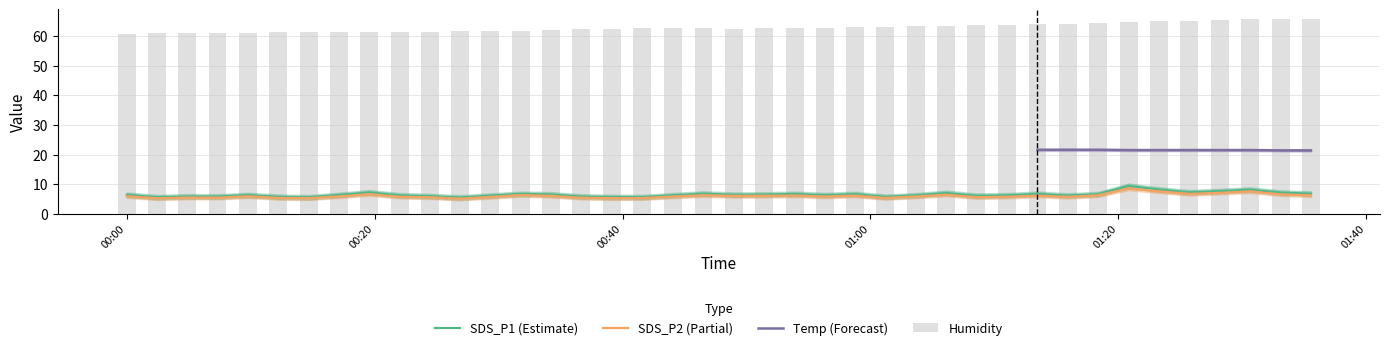

What is the maximum value for SDS_P2 (Partial)?

8.5